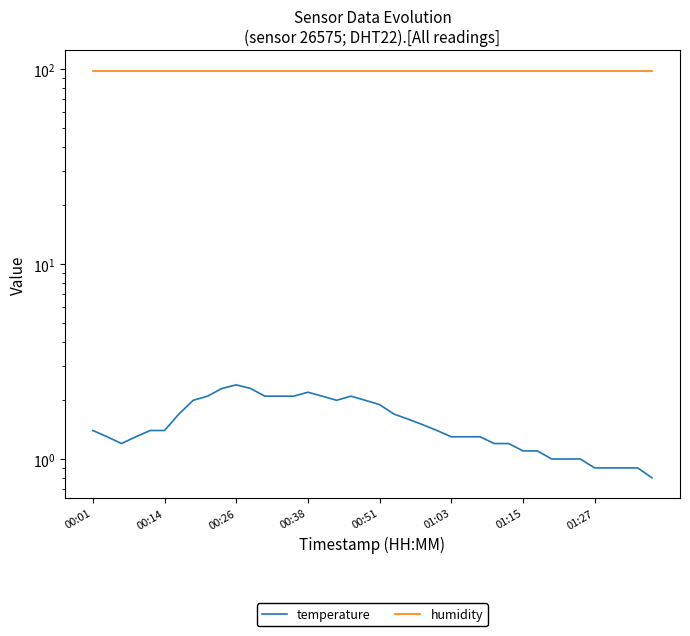

The value of temperature at 13 is 2.1. True or false?

True